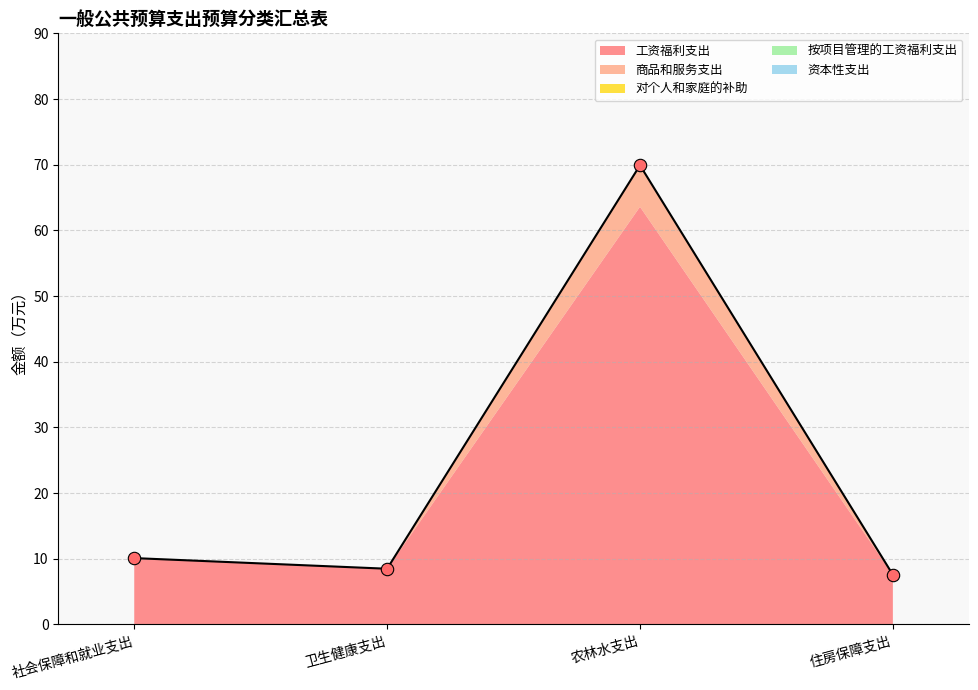

Which series has the widest spread of Y values?

工资福利支出